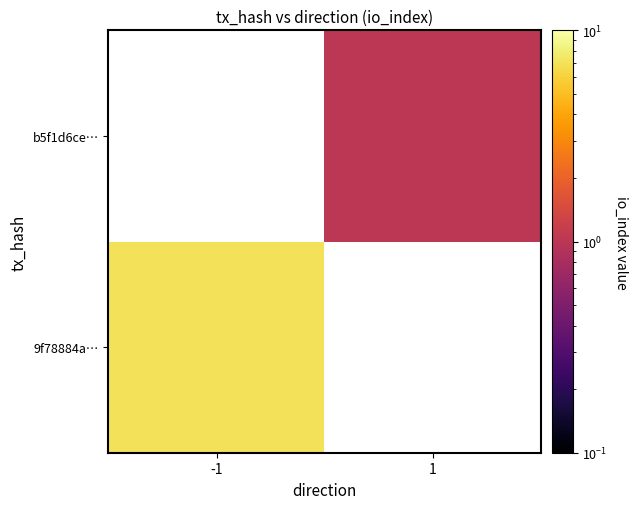

Rank the categories by 9f78884a… value from highest to lowest.

-1, 1